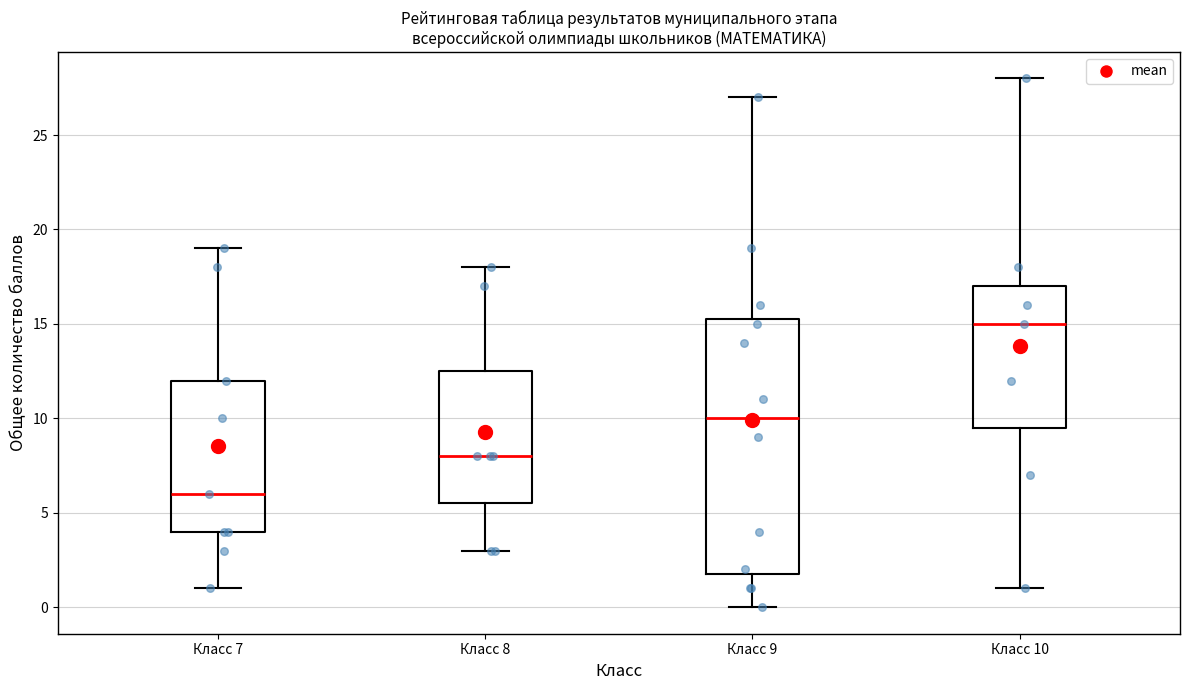

Where does the median line of the box for Класс 7 sit on the y-axis? The values are not printed on the chart, so give them approximately, as read against the axis.

6.0